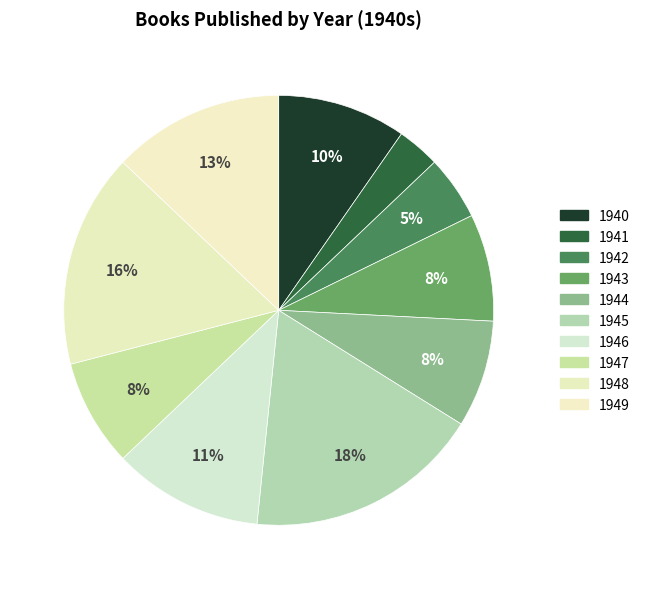

What percentage is the 1942 slice, to the nearest percent?

5%